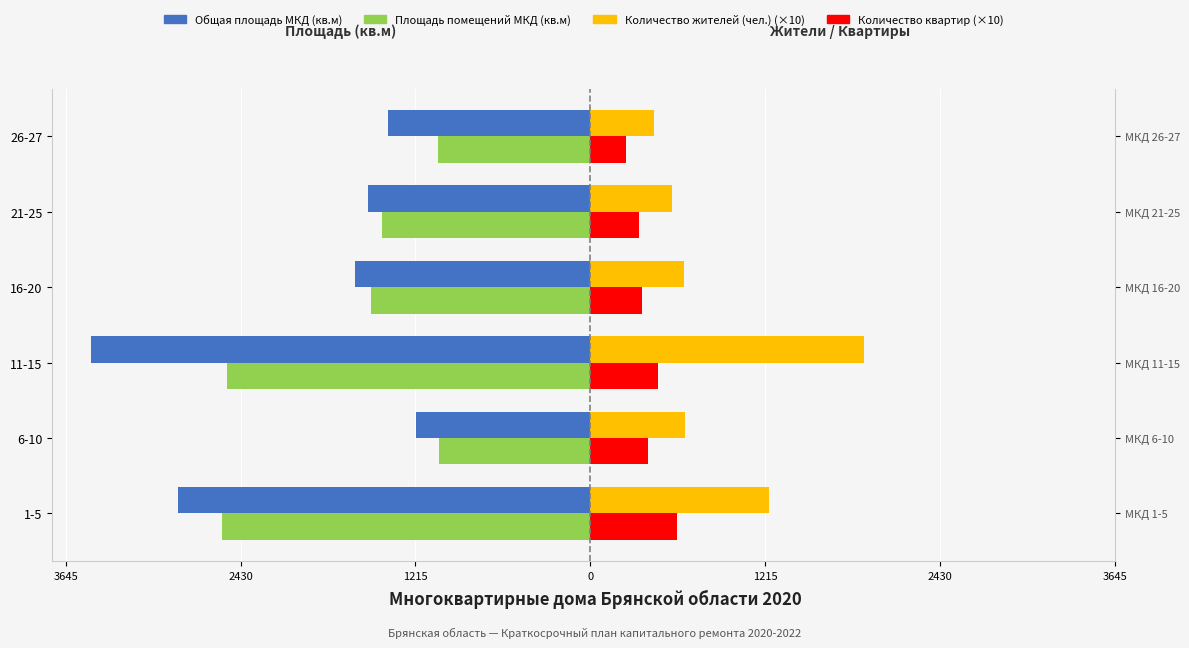

What is the average value of the Площадь помещений МКД (кв.м) series?

-1694.5